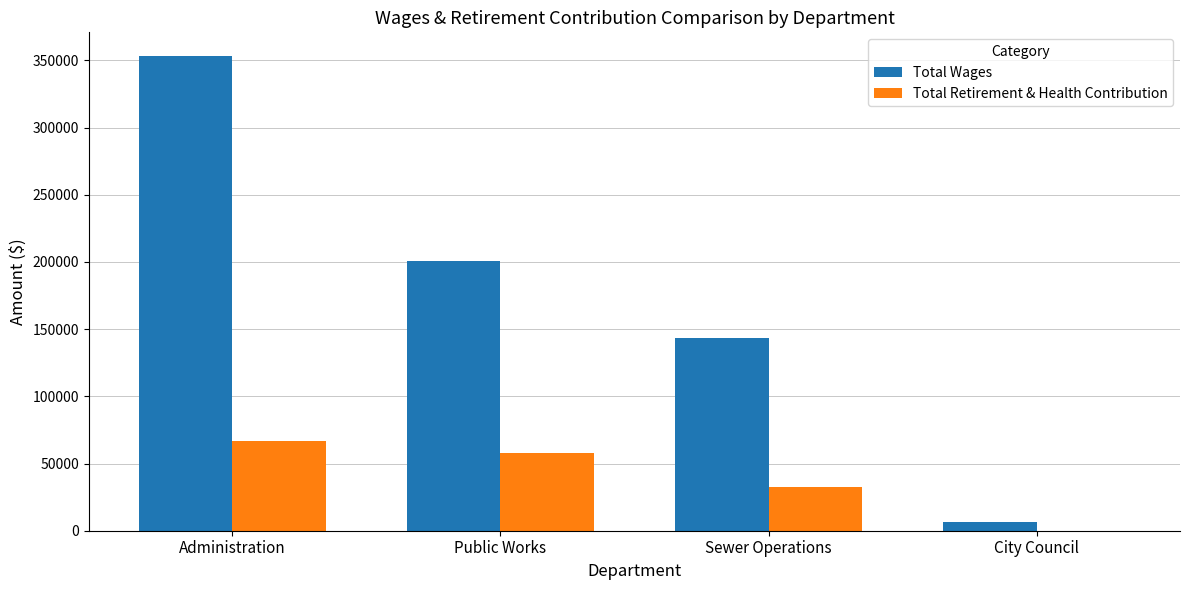

Does the chart contain stacked bars?

No